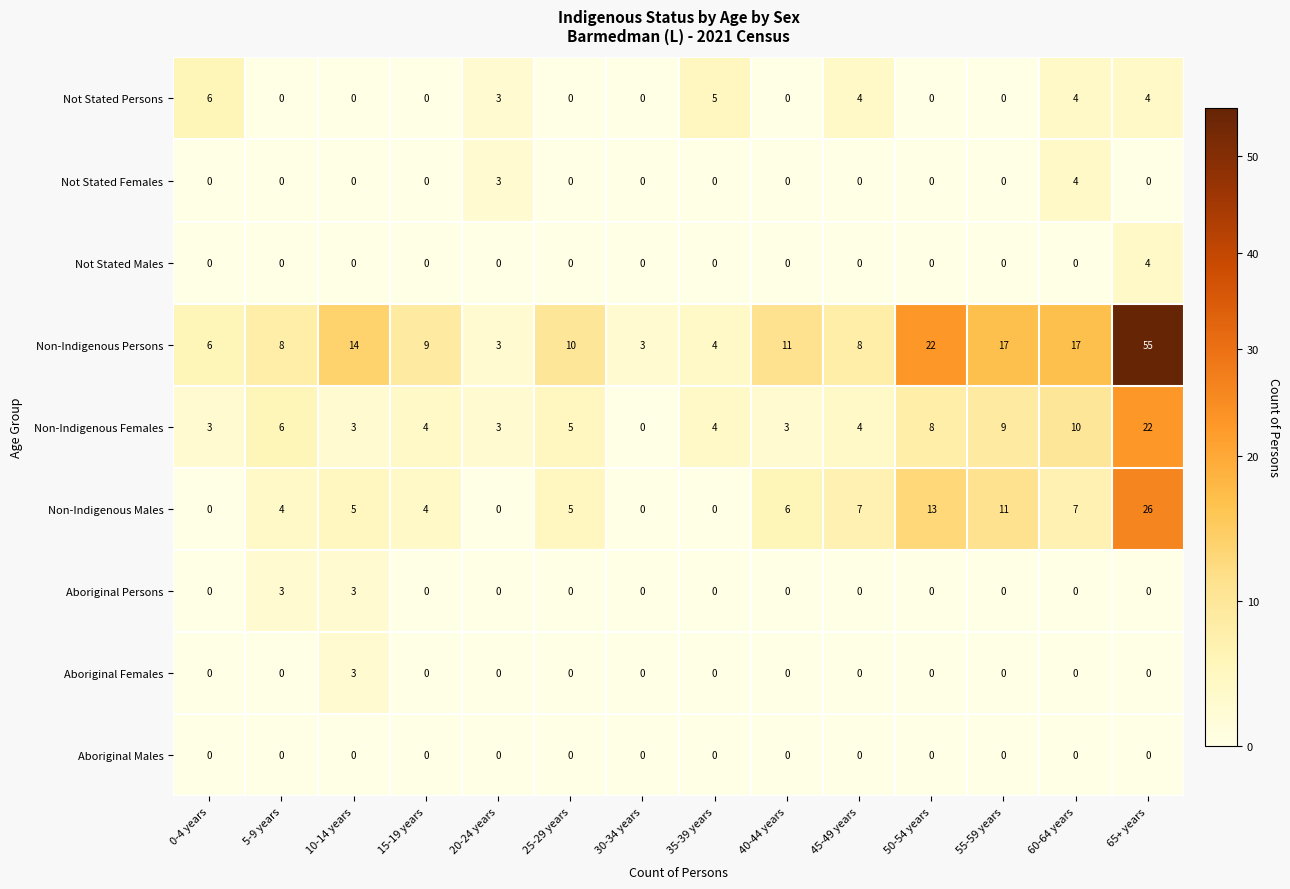

Between 45-49 years and 65+ years, which series saw the biggest shift?

Non-Indigenous Persons